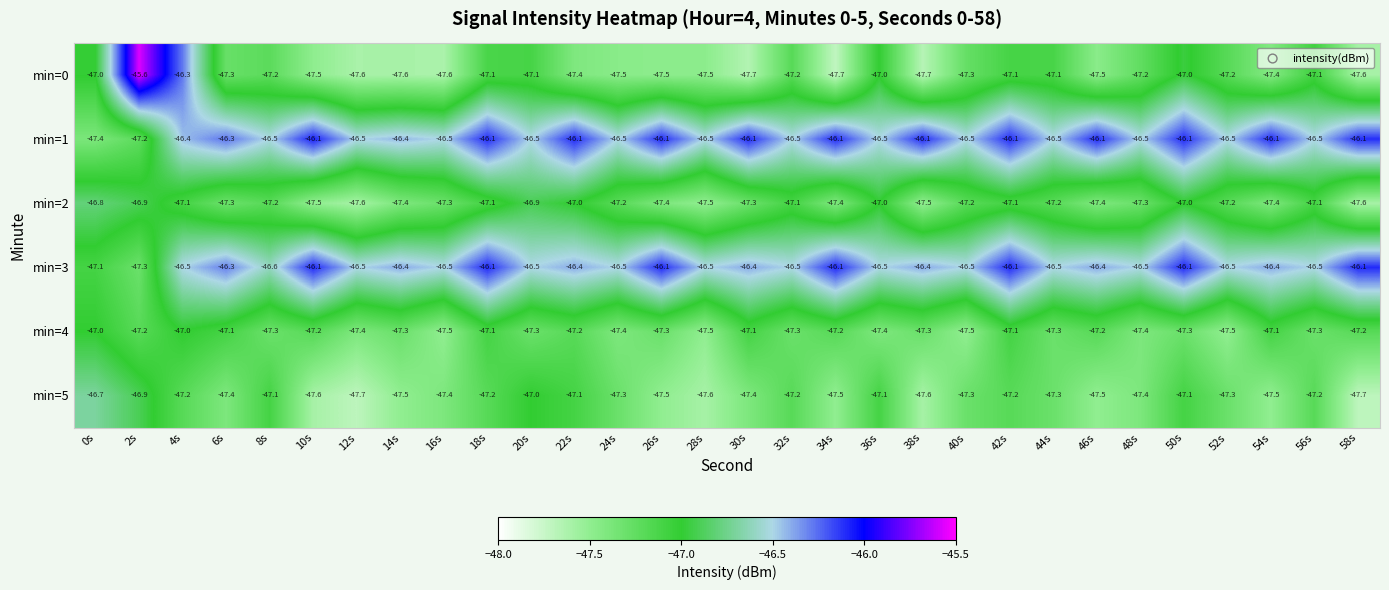

Where is min=0 nearest to the value -46?

4s